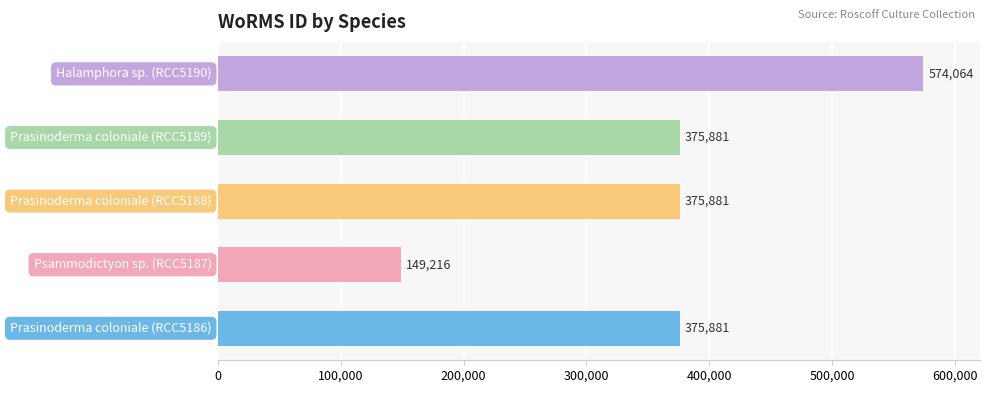

What is the average value?

370185